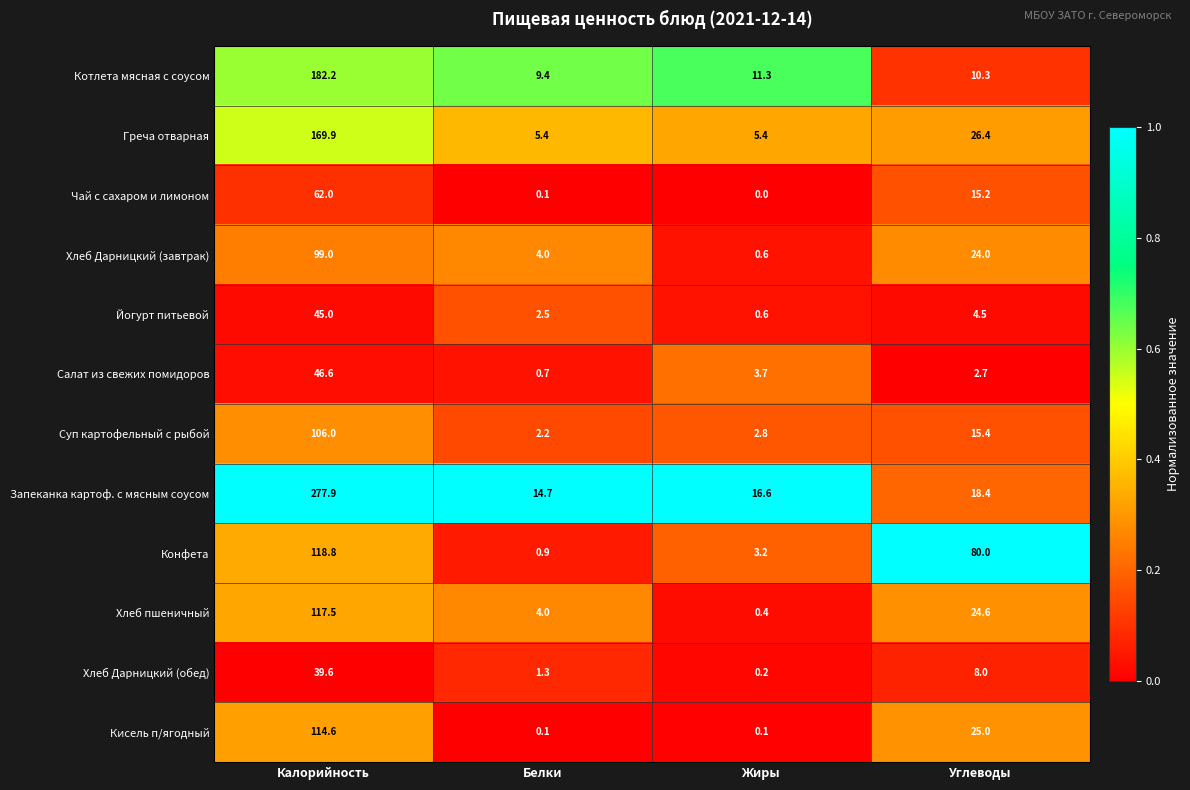

What is the difference between the maximum and second lowest values in the Хлеб Дарницкий (завтрак) series?

95.0